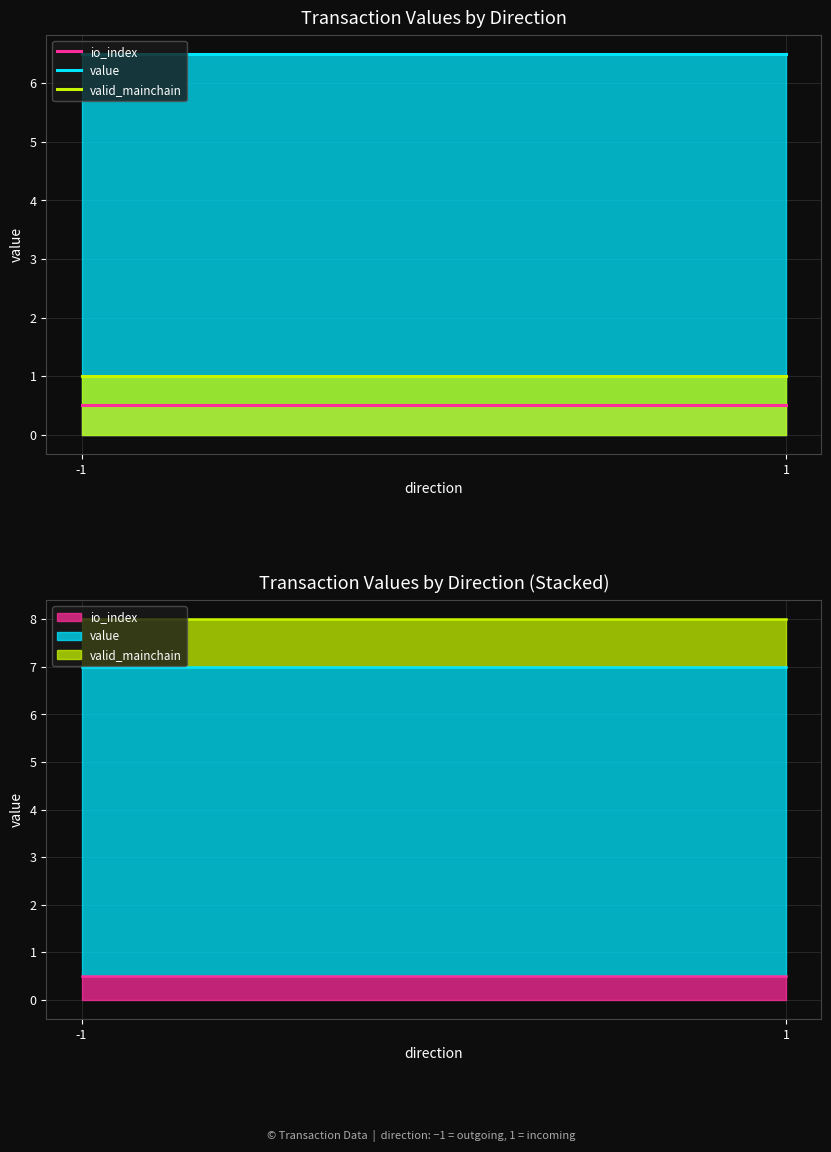

What is the smallest value displayed?

0.5